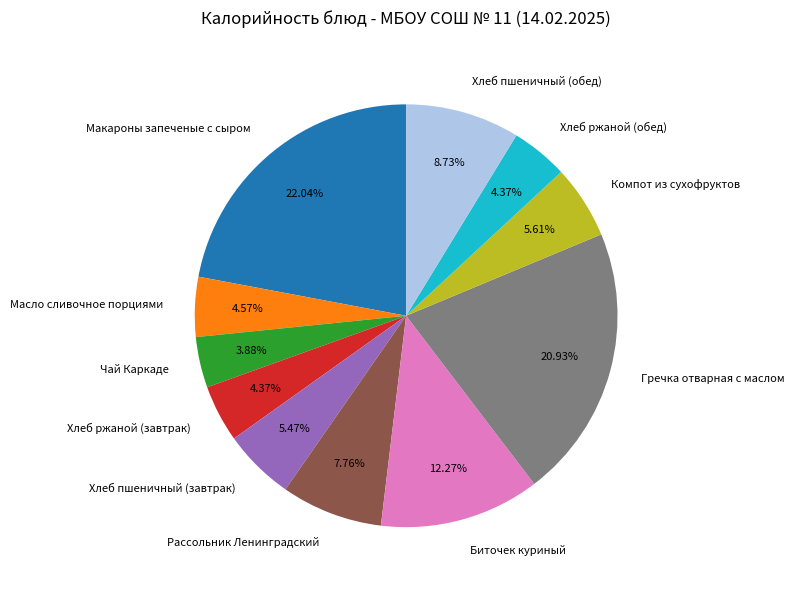

Is there any slice that represents more than half of the pie?

No